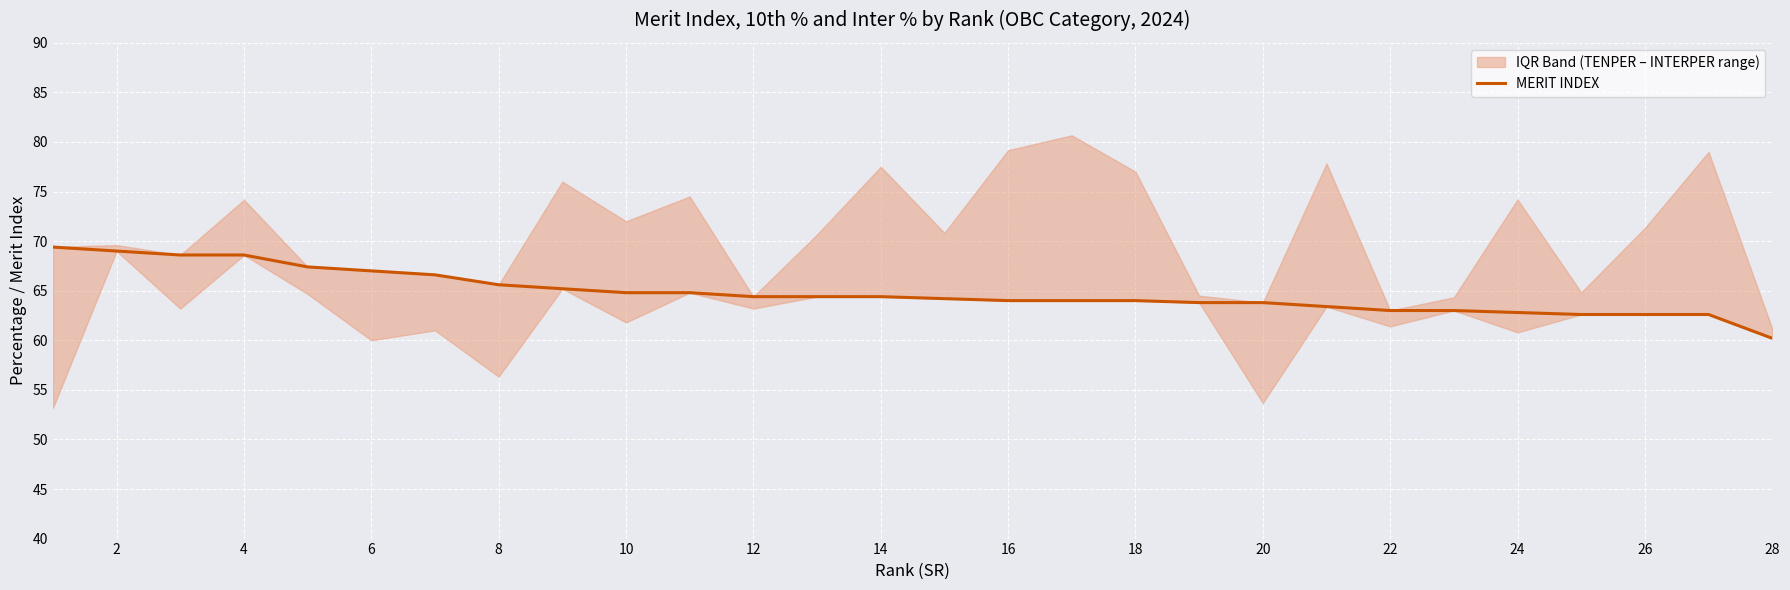

What is the greatest value displayed?

69.4